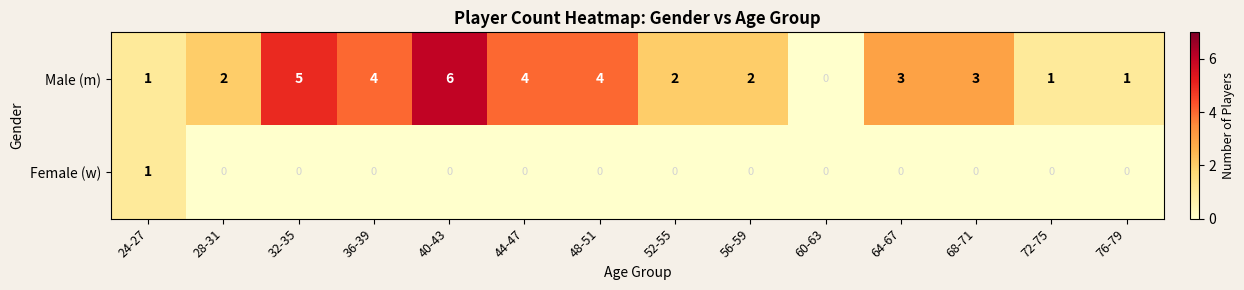

Count the Female (w) values in the range 0 to 1.

14